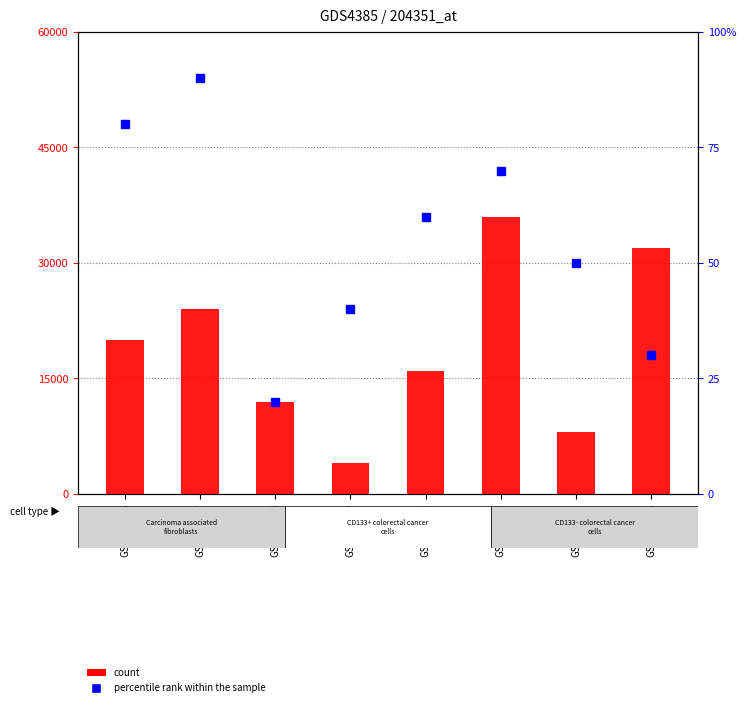

What is the value of the percentile rank within the sample bar at the 4th from the left?

40